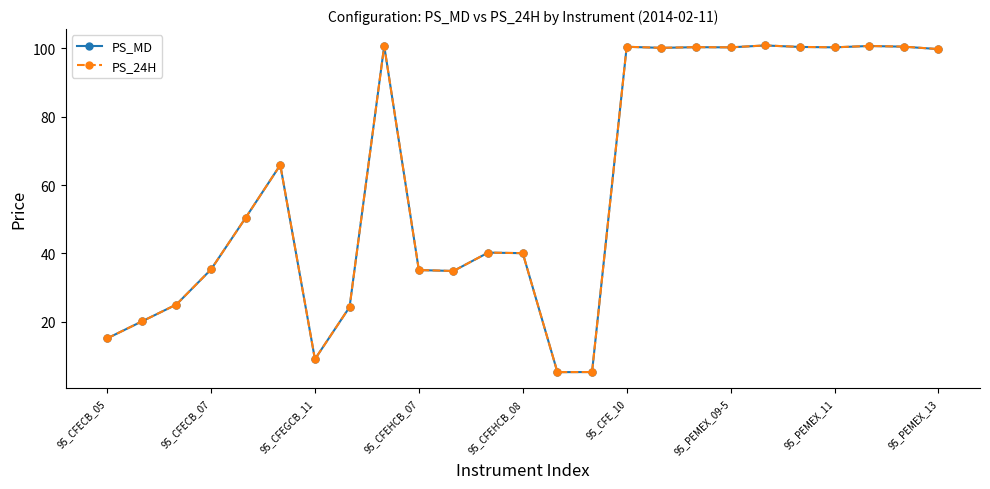

Which series has the widest spread of values?

PS_24H